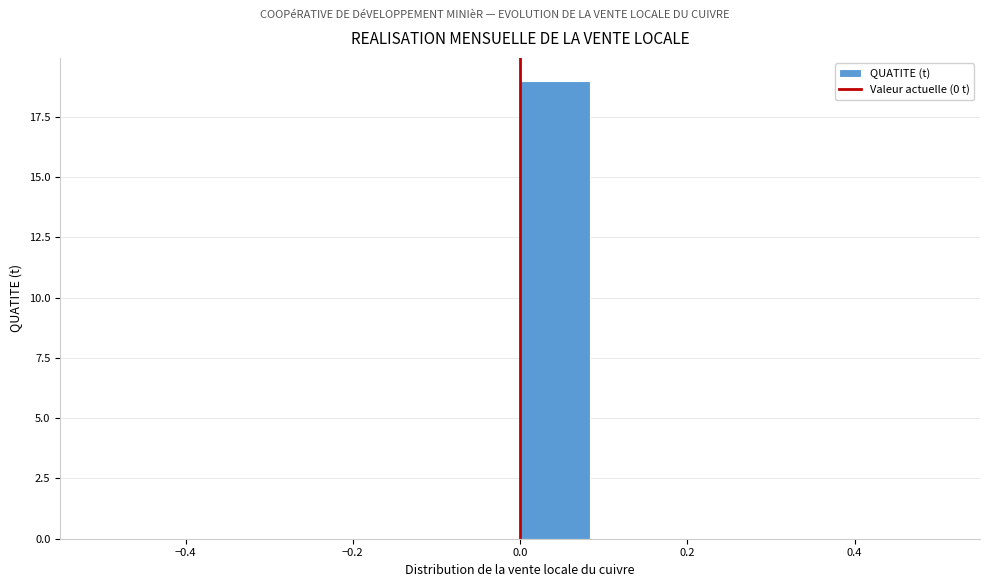

Over which range of the x-axis is the bar tallest?

0.00 to 0.08